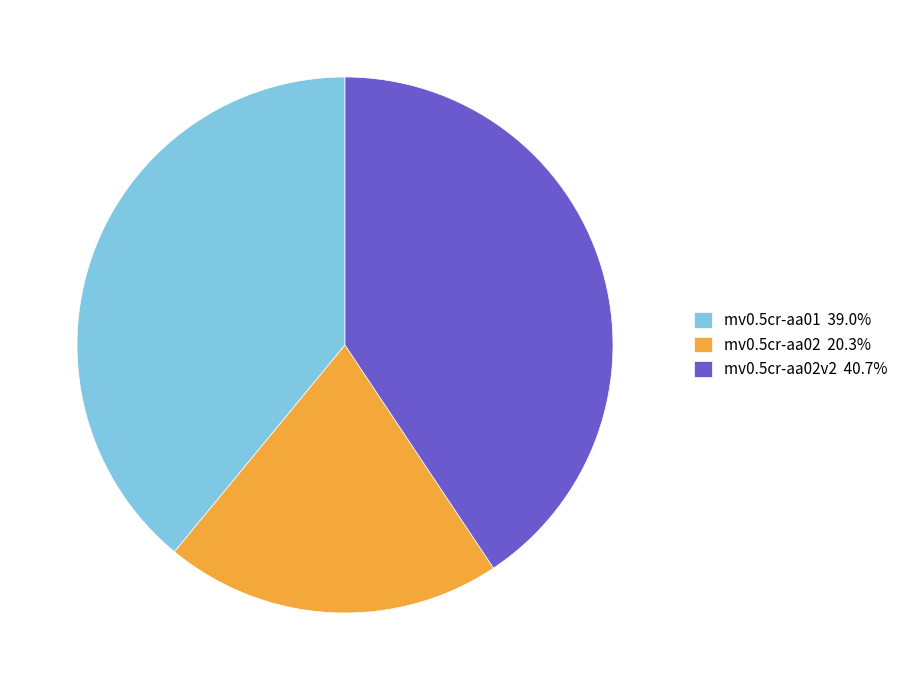

Does any single category account for the majority?

No